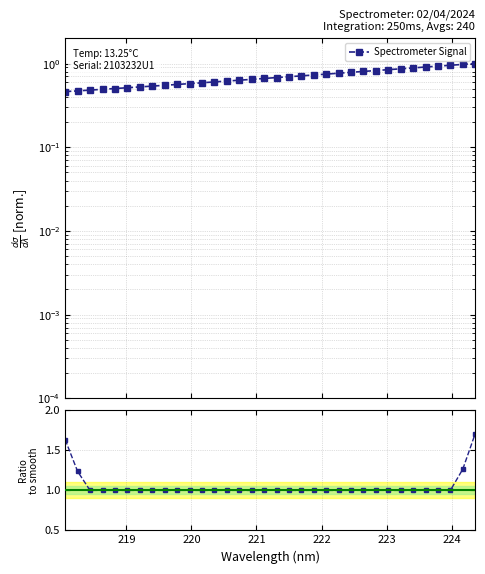

Rank the series by their average value, from lowest to highest.

Spectrometer Signal, Ratio to smooth